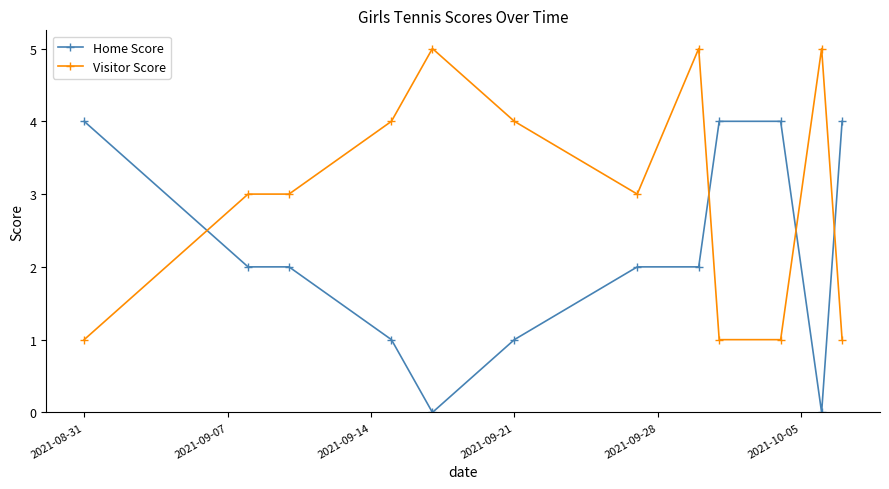

What is the sum of all Home Score values?

26